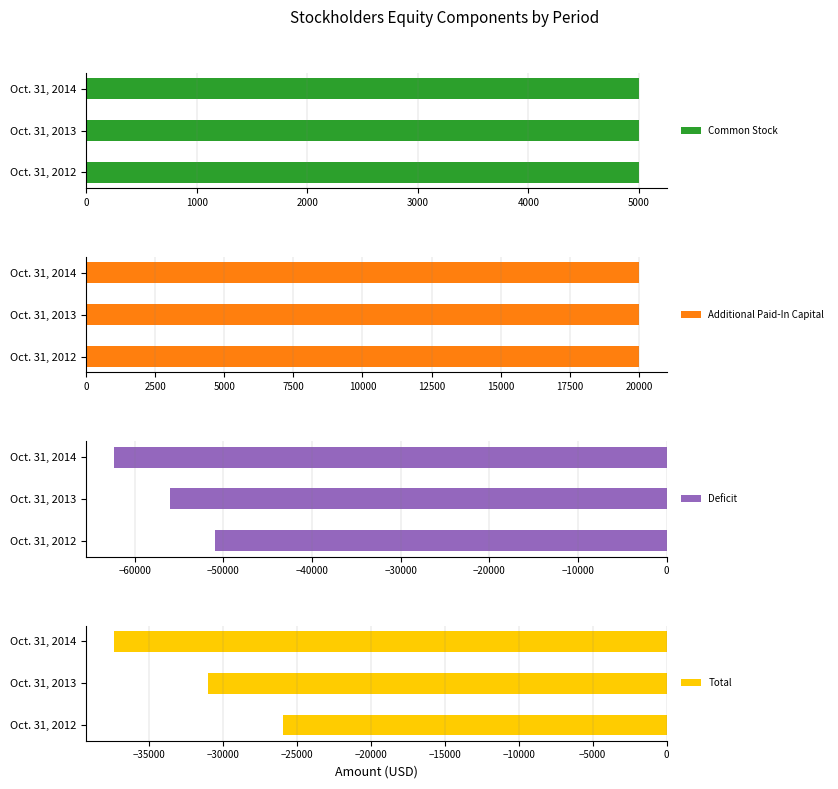

Where is Total nearest to the value -31652?

Oct. 31, 2013